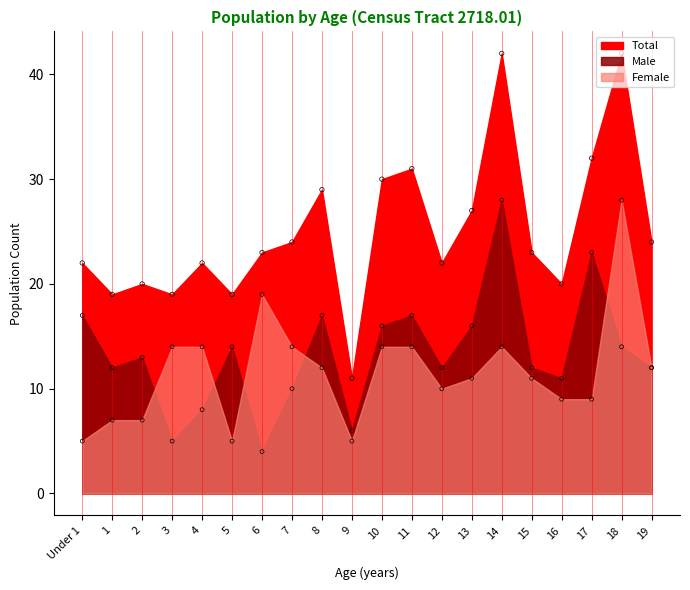

At how many categories does at least one series exceed 19?

16